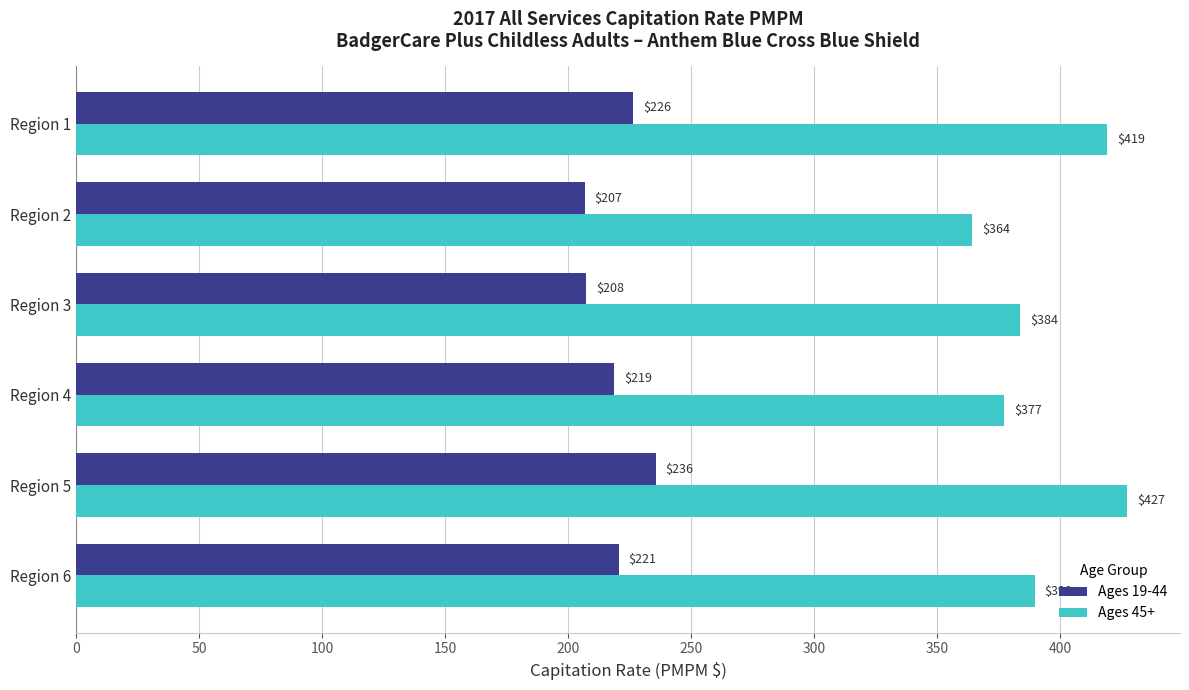

The Ages 19-44 series shows 218.7 at Region 4. True or false?

True